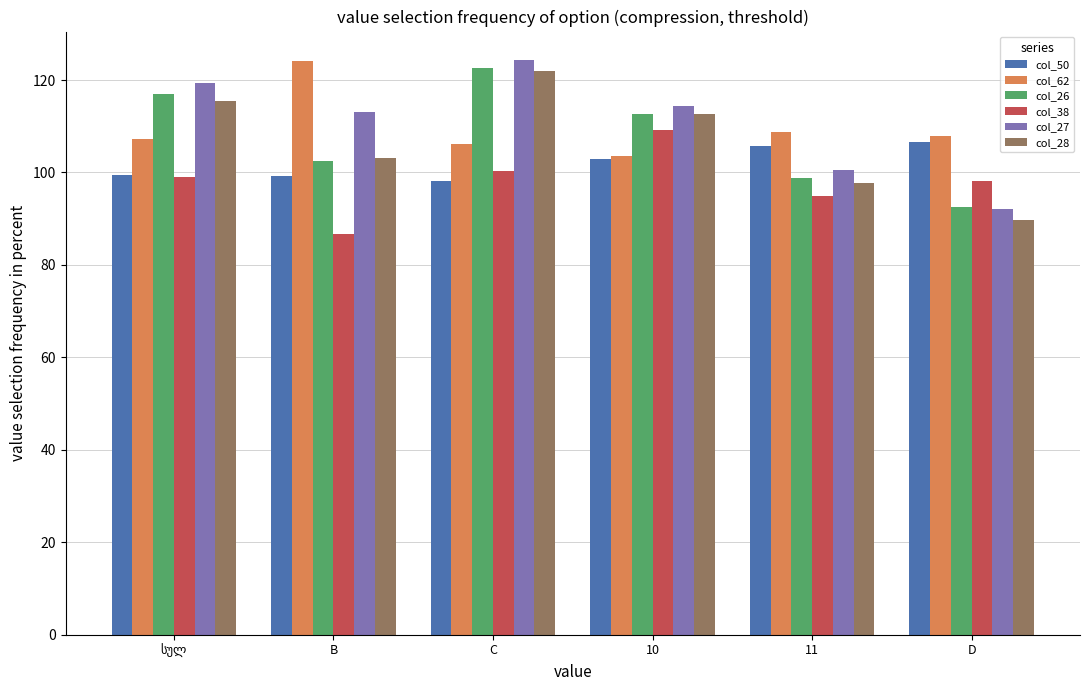

What is the difference between the second highest and minimum values in the col_38 series?

13.8